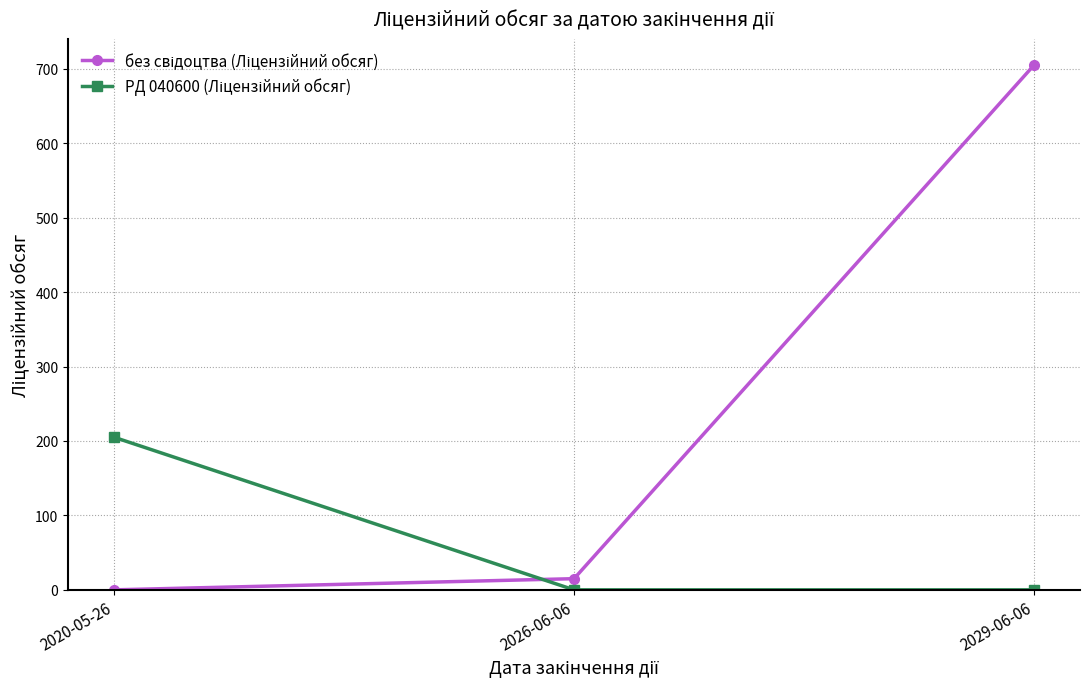

At which category is the sum across all series the highest?

2029-06-06